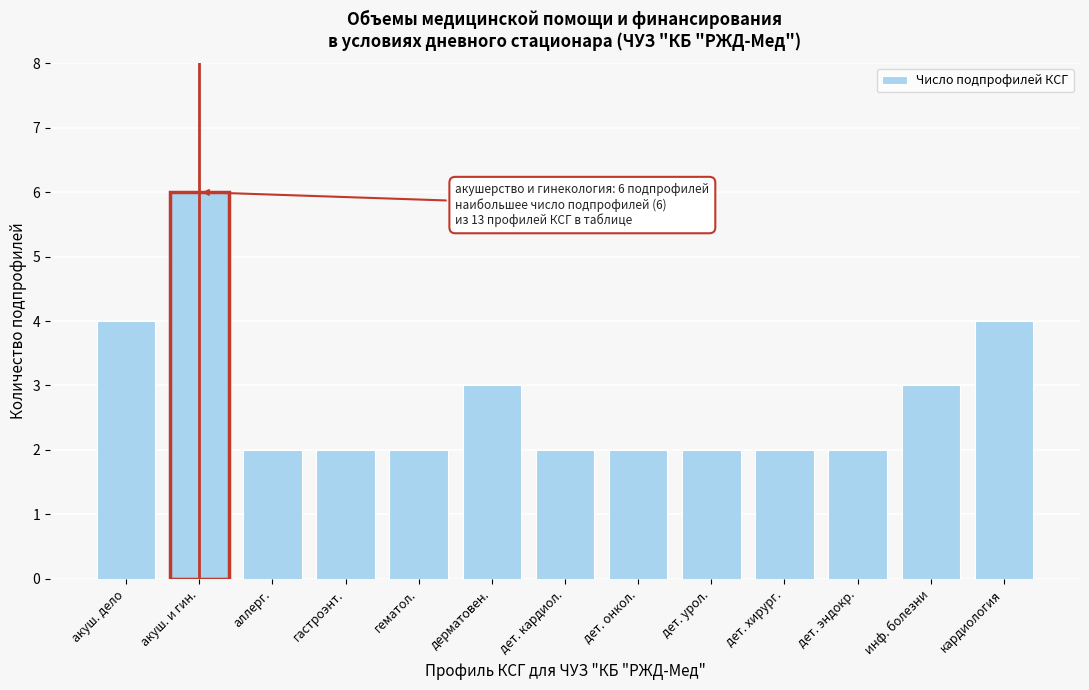

Reading left to right, extract all data points from this chart.

акуш. дело=4	акуш. и гин.=6	аллерг.=2	гастроэнт.=2	гематол.=2	дерматовен.=3	дет. кардиол.=2	дет. онкол.=2	дет. урол.=2	дет. хирург.=2	дет. эндокр.=2	инф. болезни=3	кардиология=4